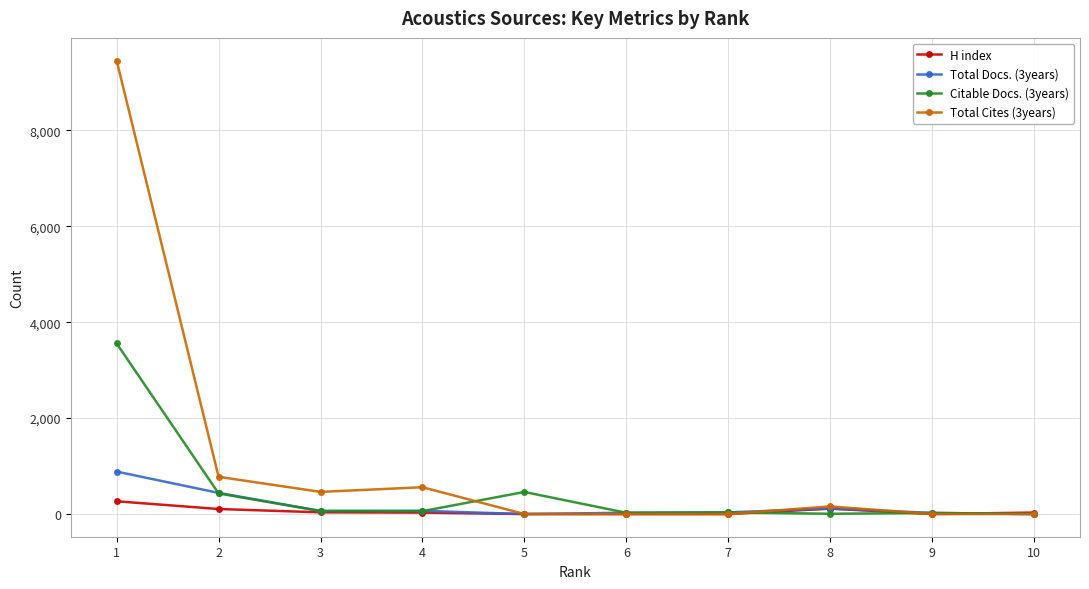

Rank the series by their maximum value, from highest to lowest.

Total Cites (3years), Citable Docs. (3years), Total Docs. (3years), H index